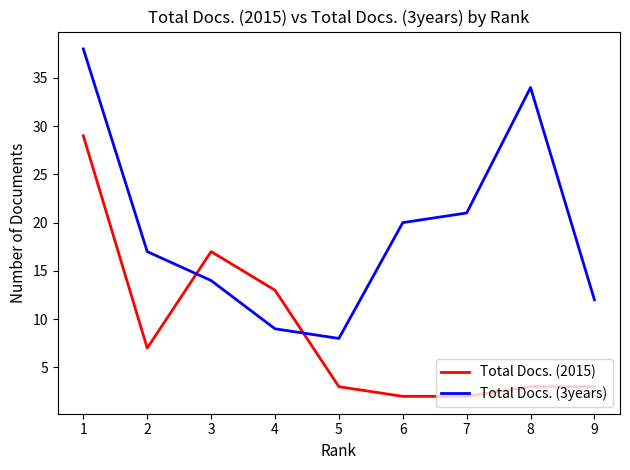

Reading left to right, transcribe all the data shown in this chart.

Total Docs. (2015): 29	7	17	13	3	2	2	3	3
Total Docs. (3years): 38	17	14	9	8	20	21	34	12